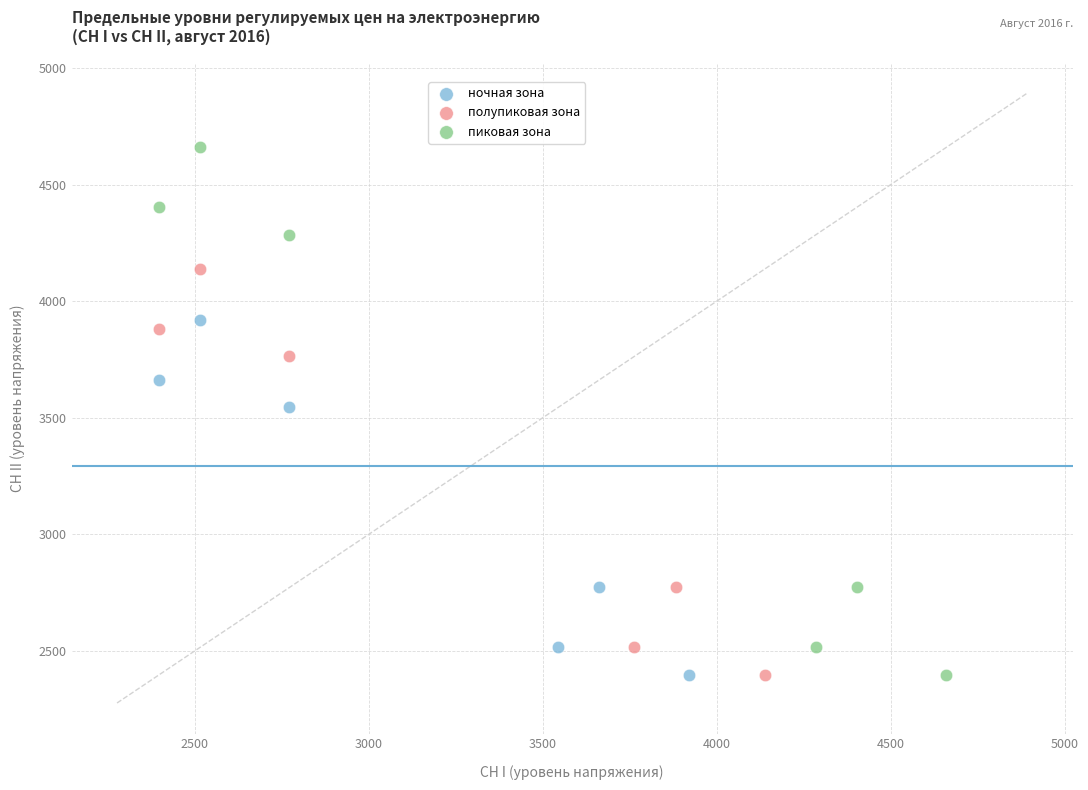

Which series reaches the maximum Y coordinate?

пиковая зона